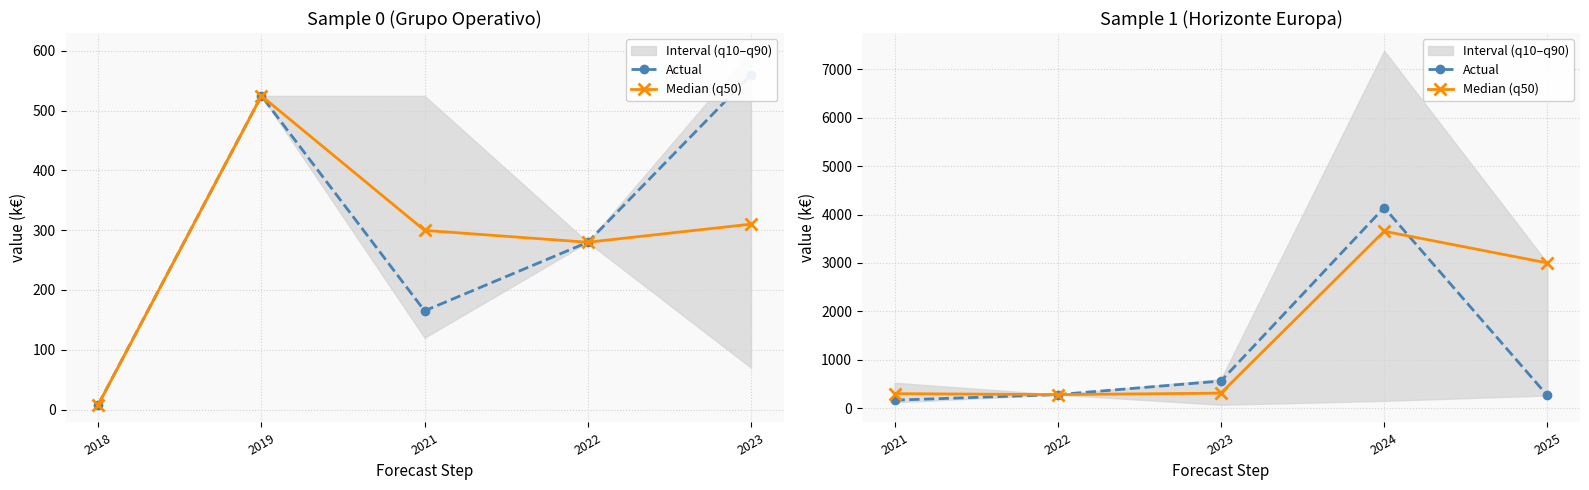

Rank the series by their maximum value, from highest to lowest.

Actual, Median (q50)